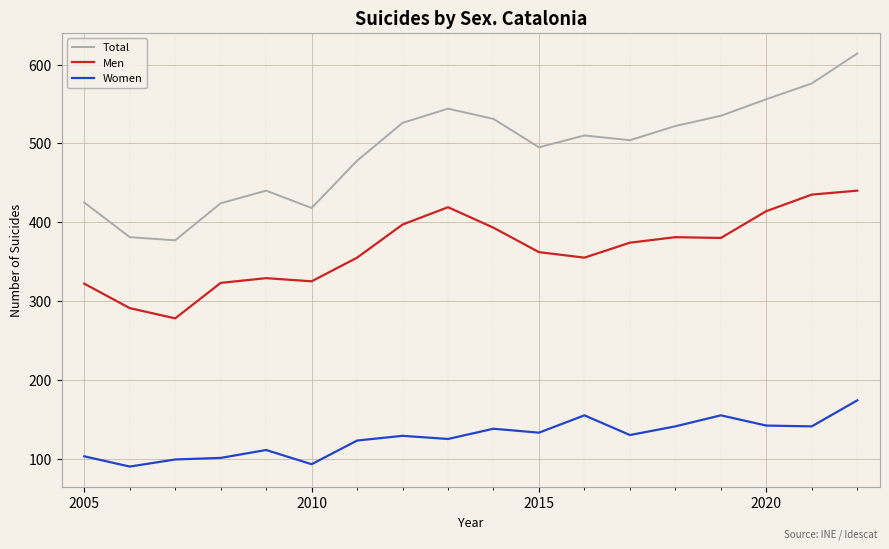

Rank the series by their average value, from lowest to highest.

Women, Men, Total